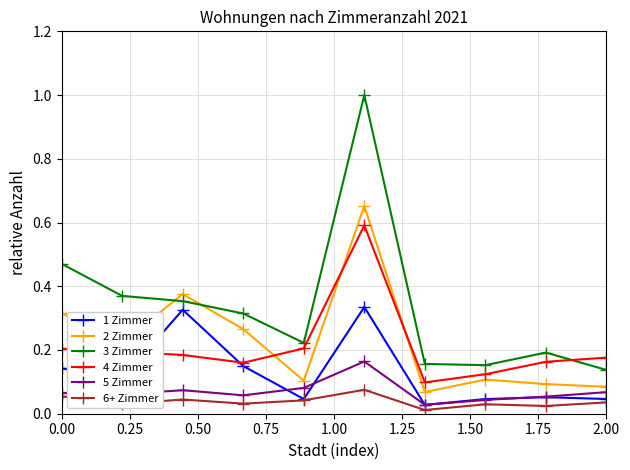

What is the greatest value displayed?

1.0